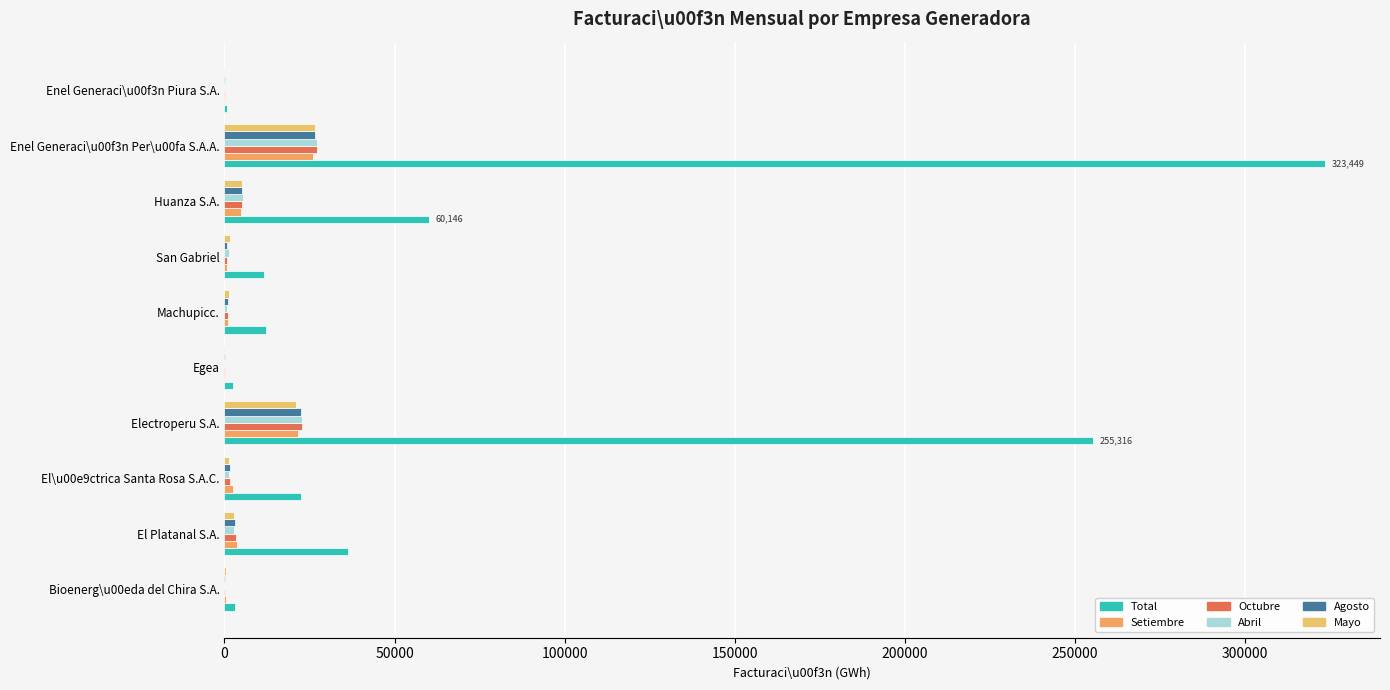

At which category is the sum across all series the highest?

Enel Generaci\u00f3n Per\u00fa S.A.A.